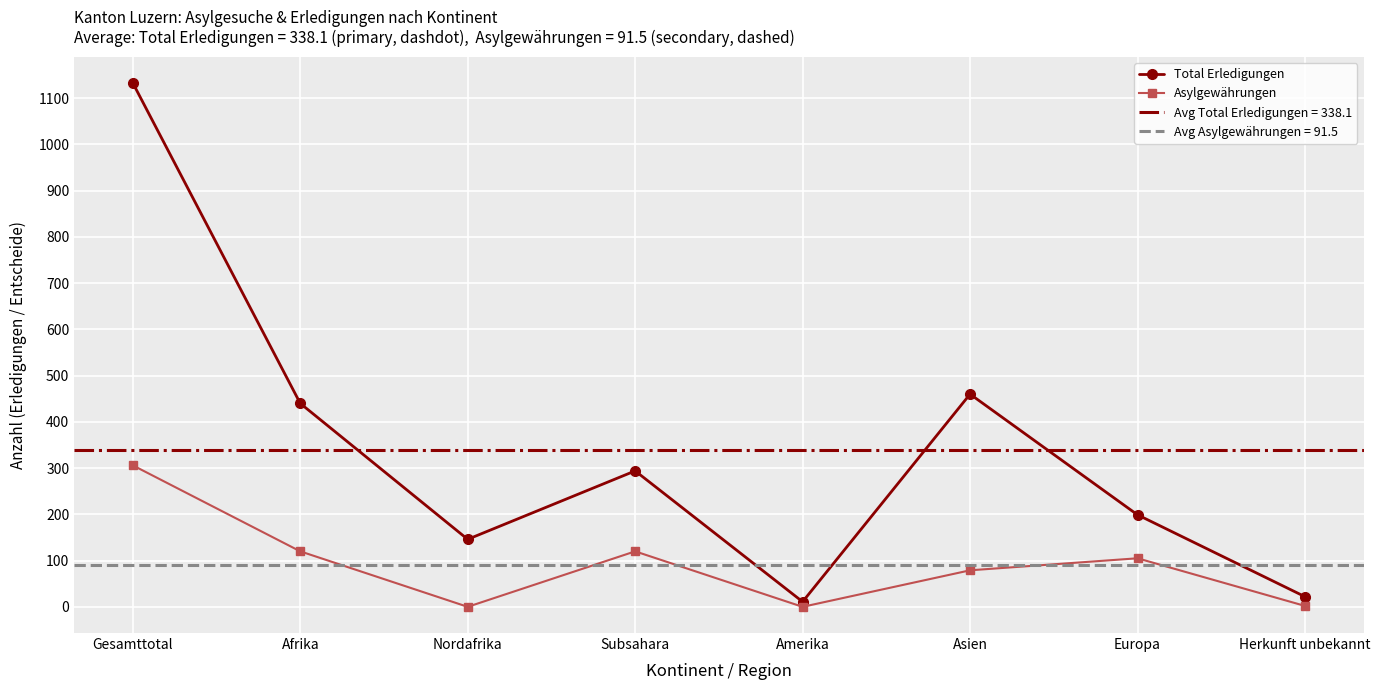

How many data points in Total Erledigungen are above 294?

3